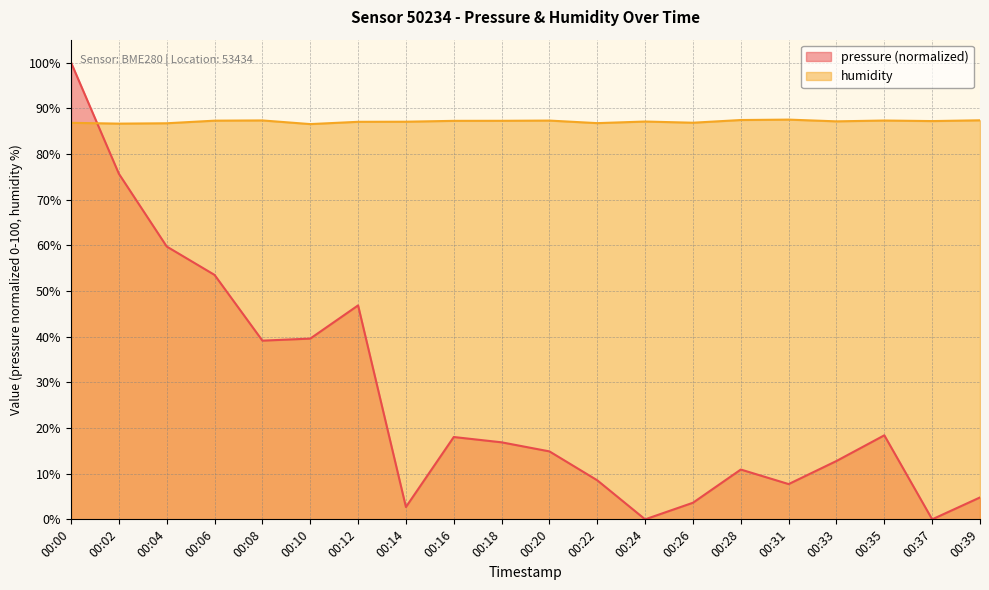

What is the average value of the humidity series?

87.1